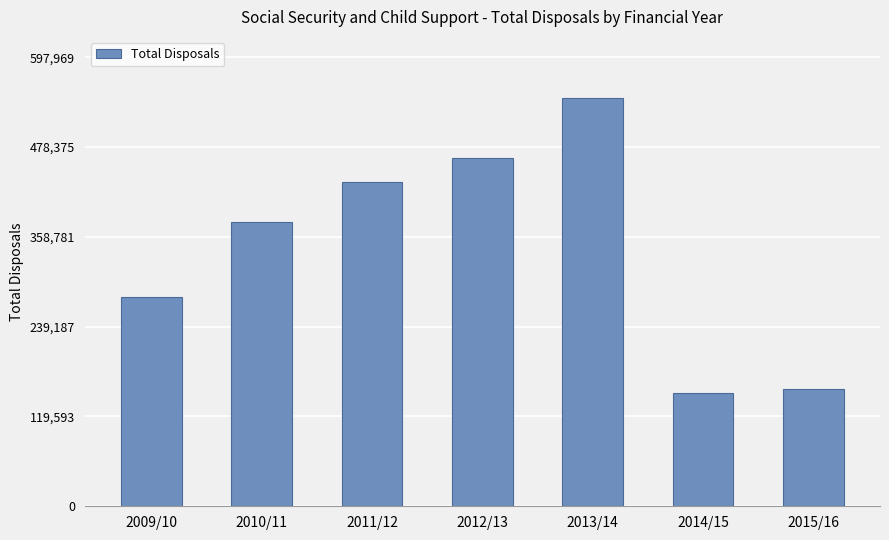

Reading left to right, what are all the values shown in this chart?

278327	379229	431943	463846	543609	150978	156535